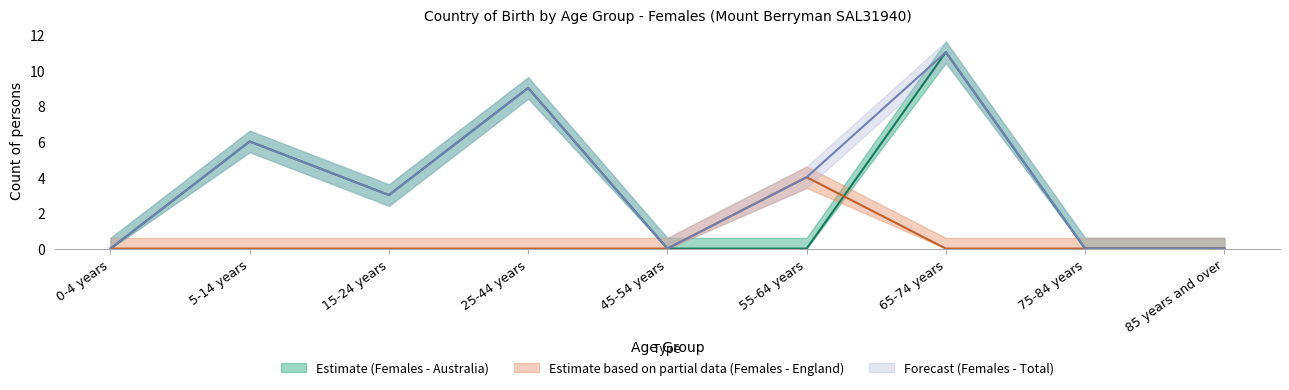

Which series has the widest spread of values?

Estimate (Females - Australia)